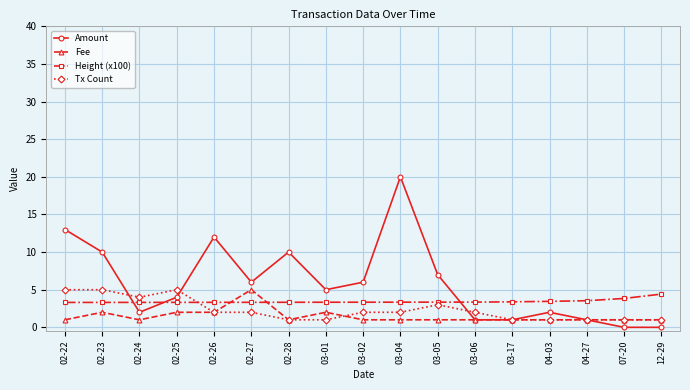

How many lines are shown in the chart?

4